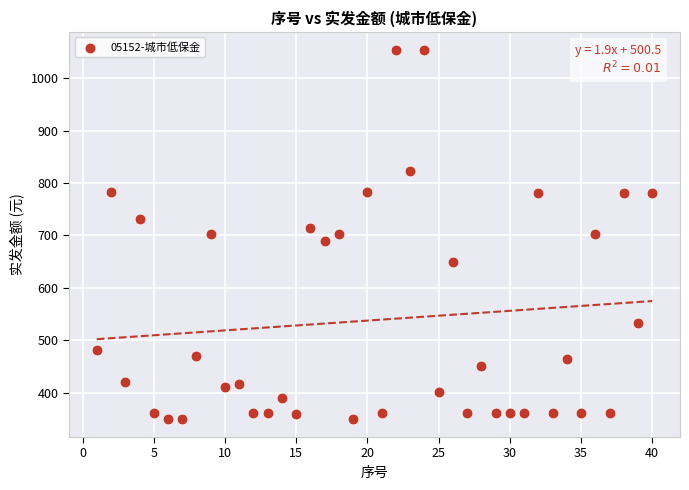

What is the range of X values (max minus min)?

39